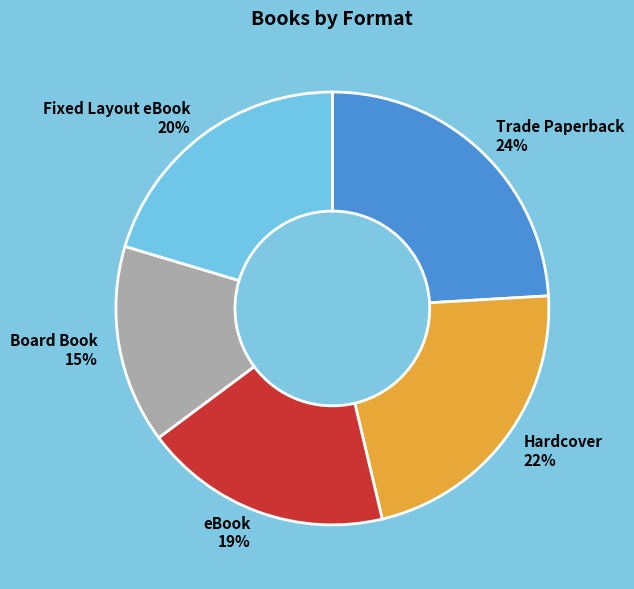

Is there any slice that represents more than half of the pie?

No